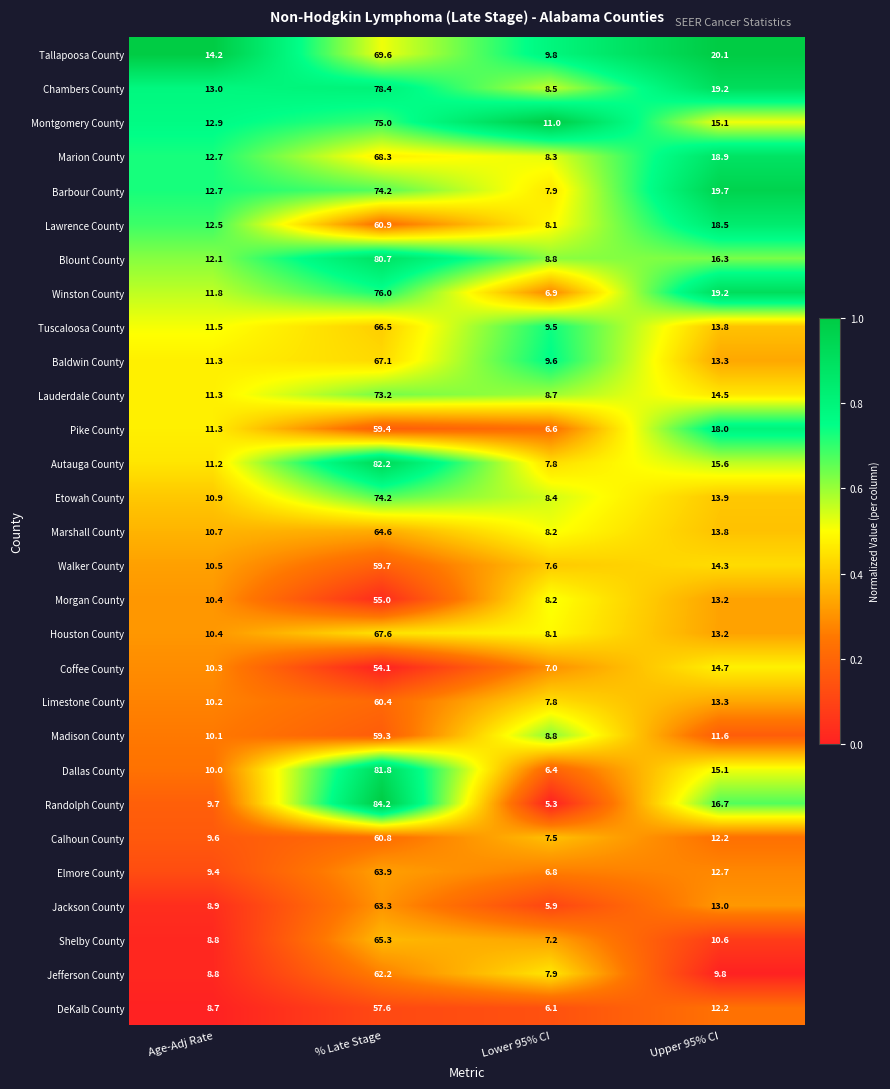

Which series has the largest range (max minus min)?

Randolph County